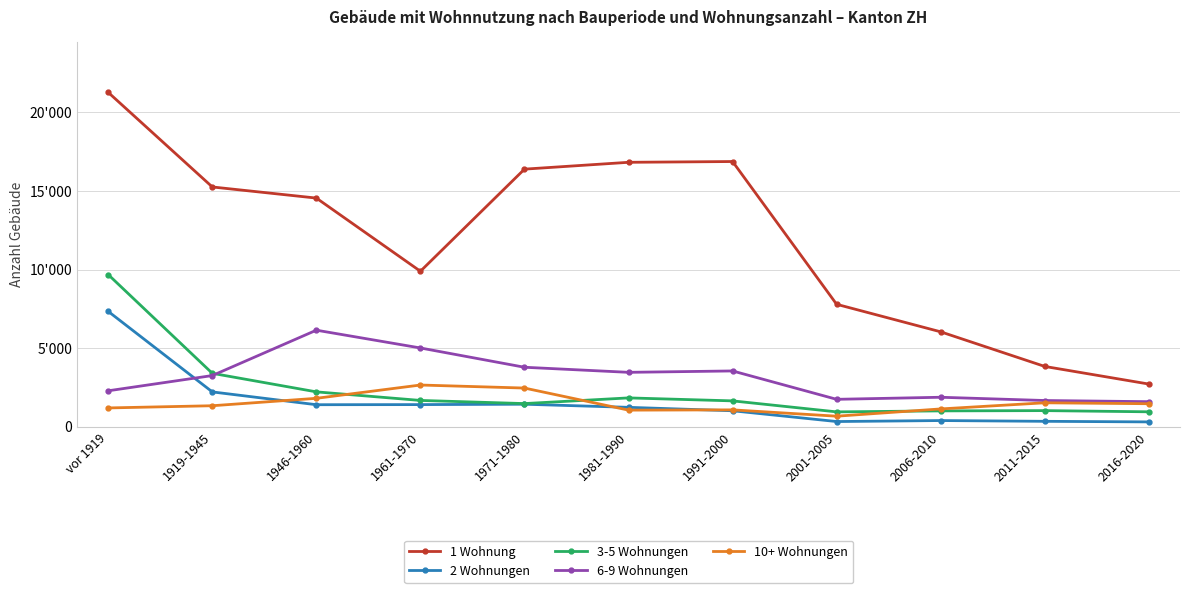

At which label does 10+ Wohnungen first exceed 1341?

1946-1960